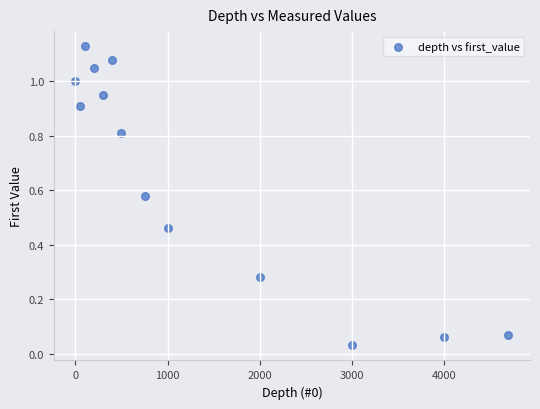

What is the range of X values (max minus min)?

4700.0